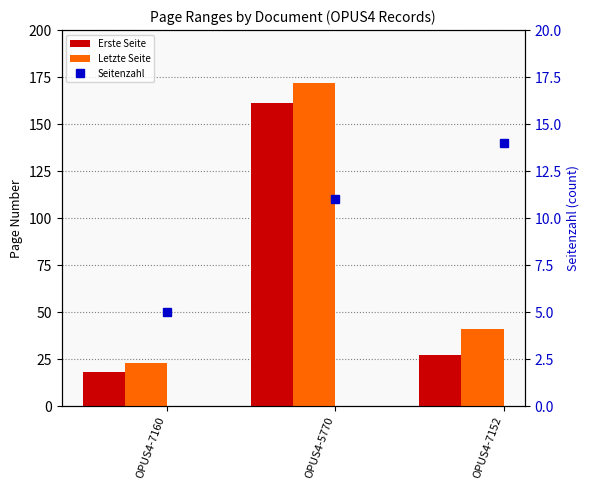

The value of Seitenzahl at OPUS4-7160 is 3. True or false?

False